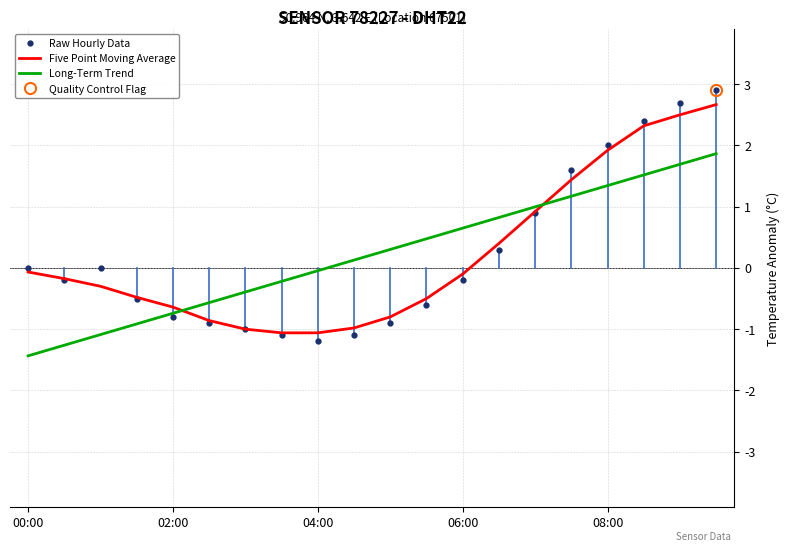

What is the maximum value for Long-Term Trend?

1.9